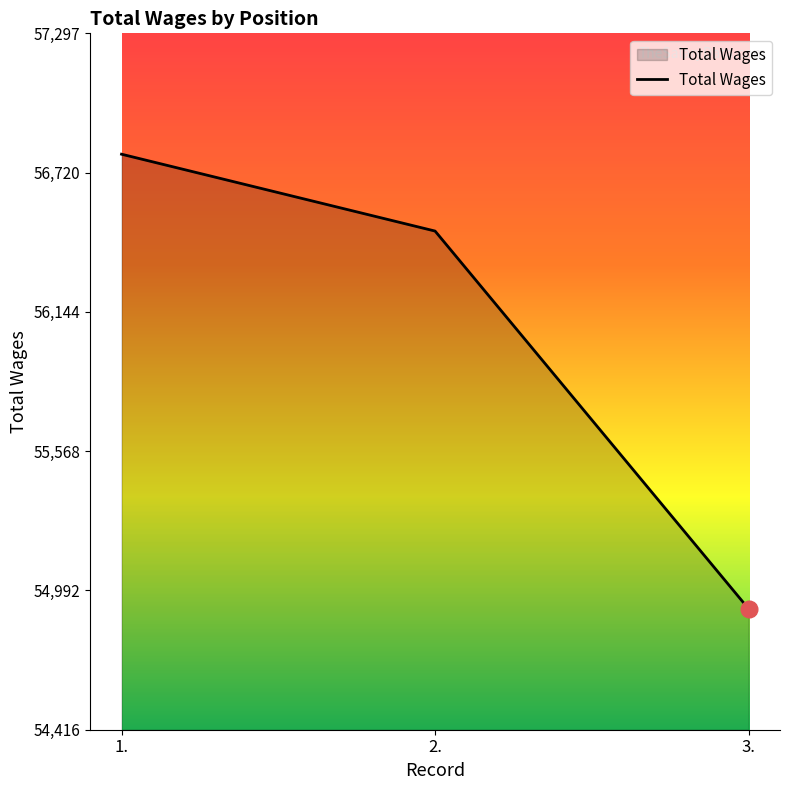

What is the ratio of the value at 1. to the value at 2.?

1.0